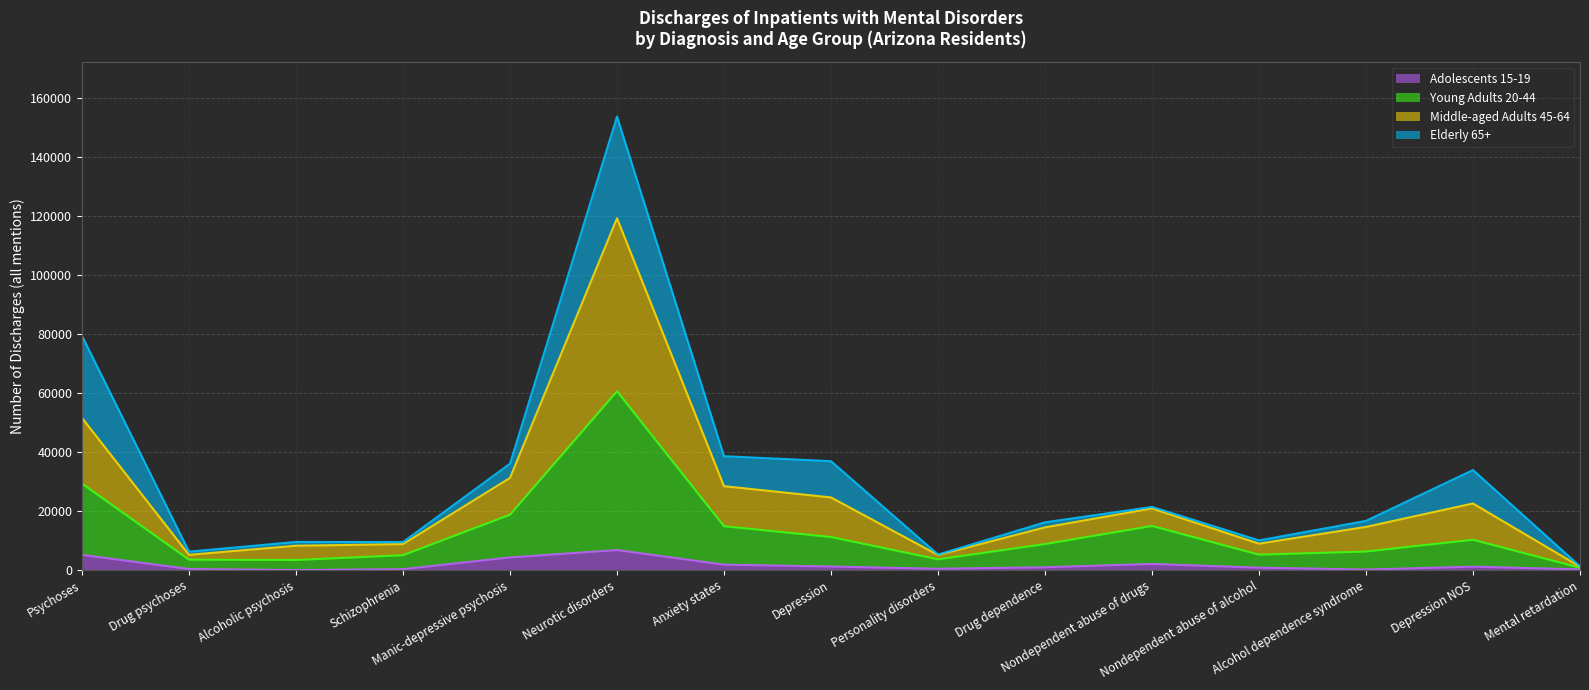

True or false: Adolescents 15-19 and Middle-aged Adults 45-64 cross at least once.

False